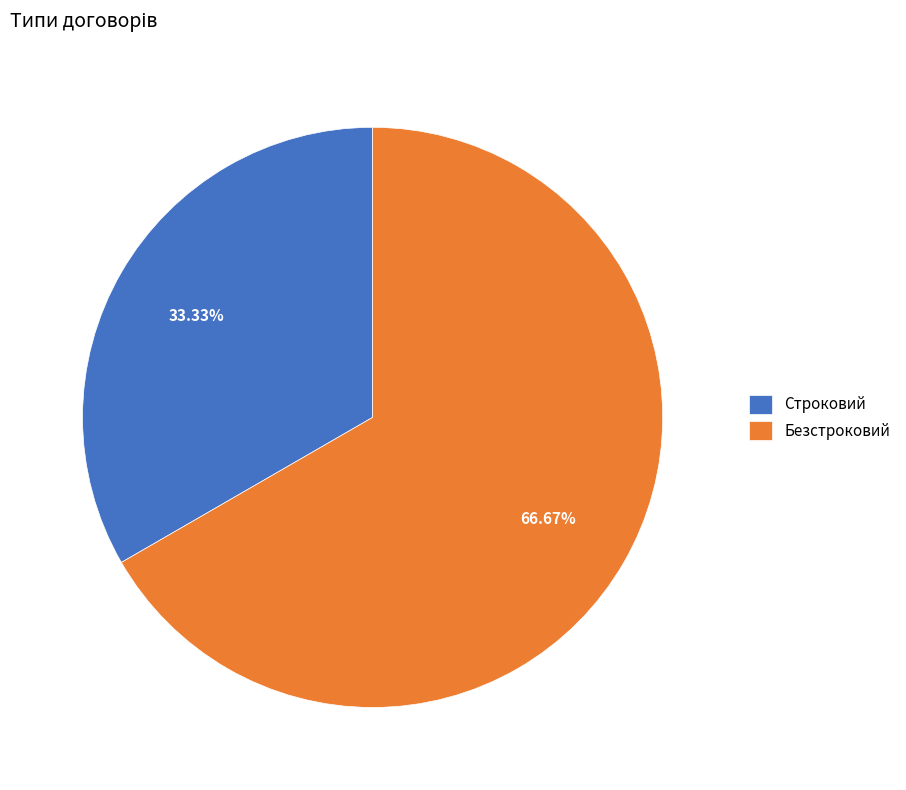

To the nearest percent, what is the difference between the Безстроковий and Строковий slice percentages?

33%